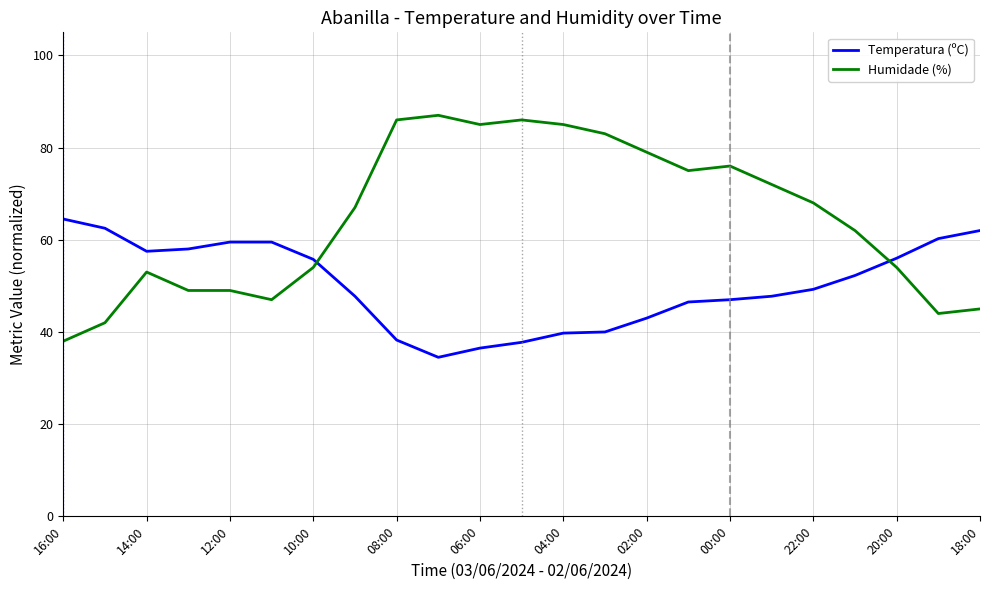

At how many categories does at least one series exceed 0?

23